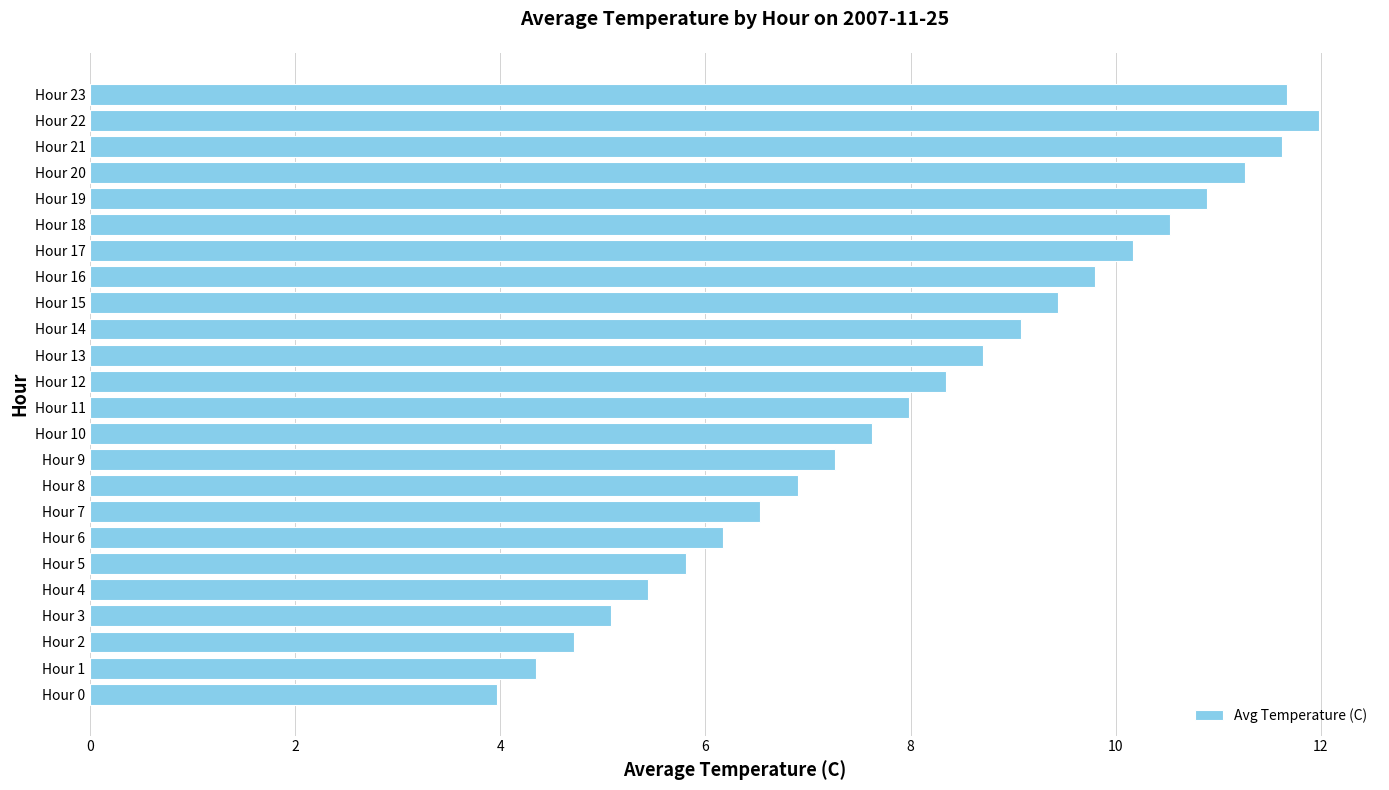

Which category has the lowest value across all series?

Hour 0